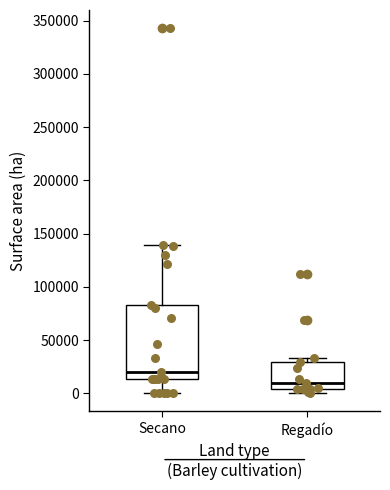

Where does the median line of the box for Secano sit on the y-axis? The values are not printed on the chart, so give them approximately, as read against the axis.

20000